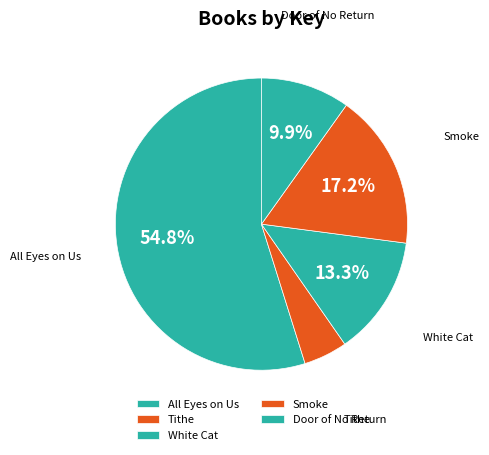

Which slice is the largest?

All Eyes on Us